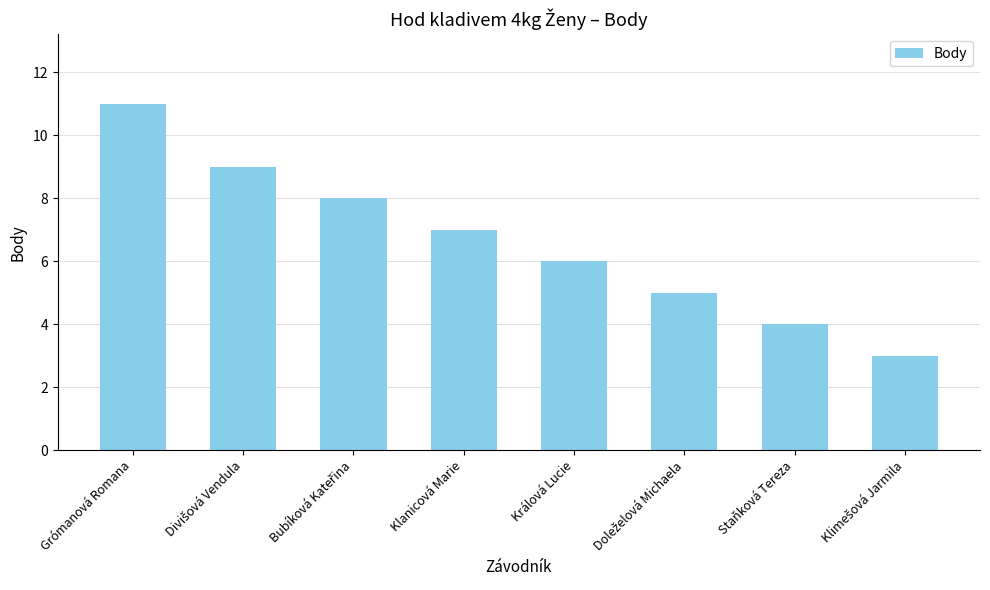

At which label is the value closest to 7?

Klanicová Marie